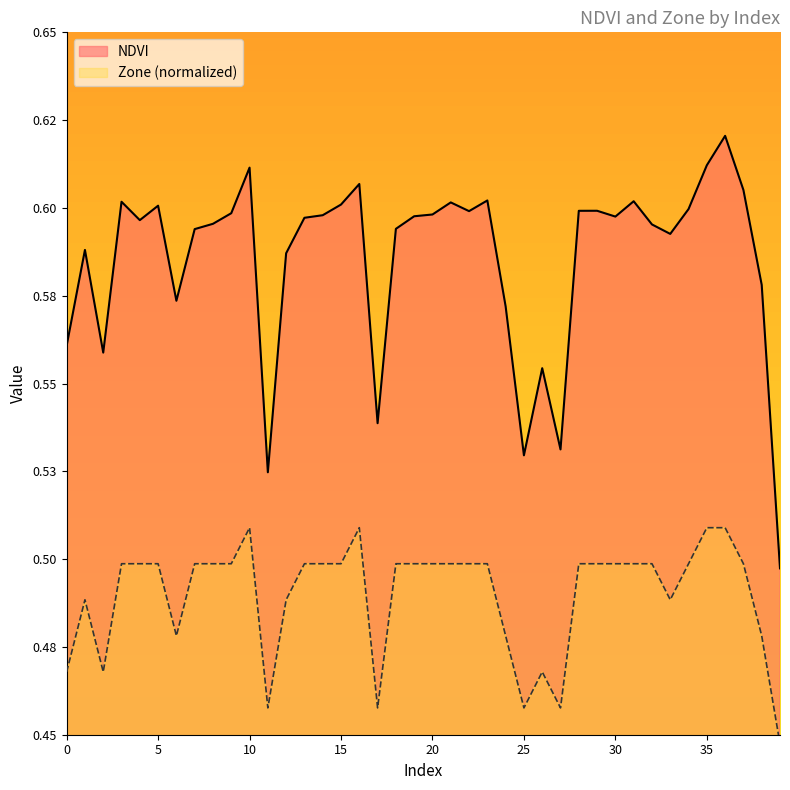

True or false: Zone and NDVI cross at least once.

False